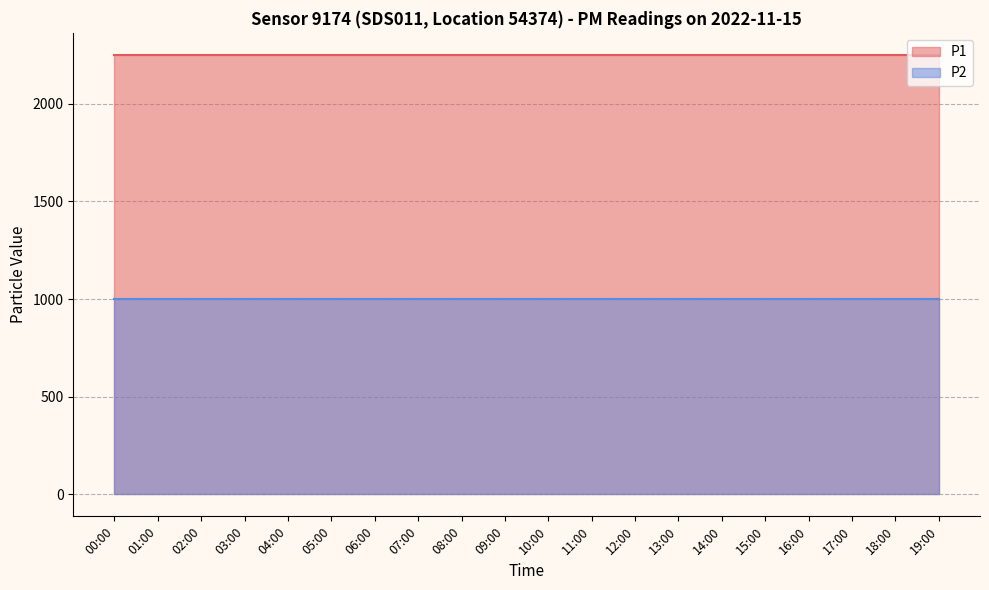

The P1 series shows 763.4 at 12:00. True or false?

False